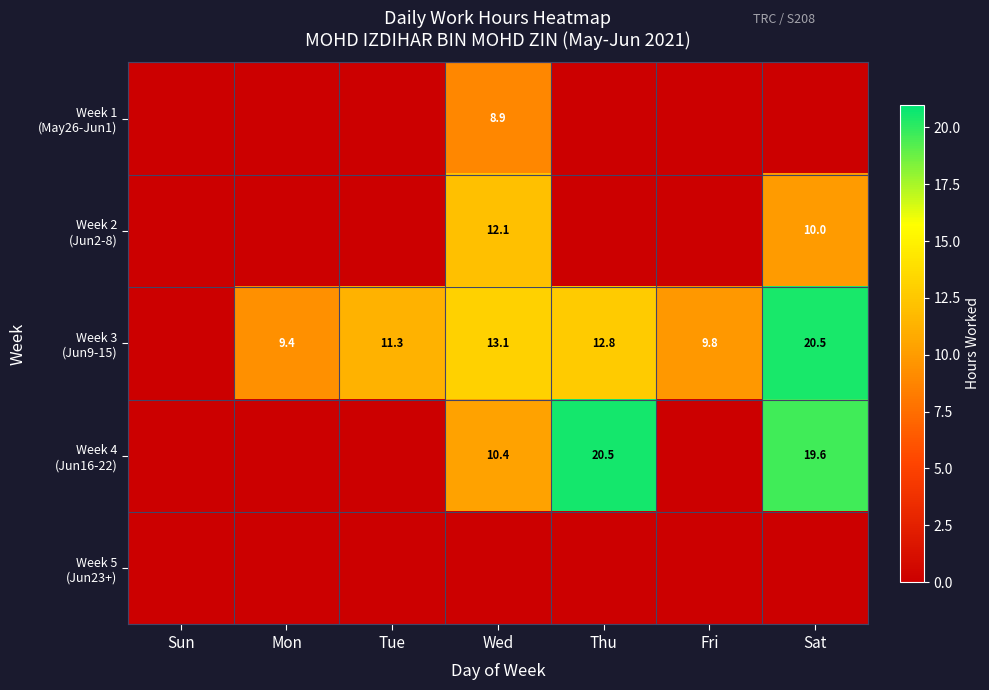

The Week 2 (Jun2-8) series shows 17.9 at Wed. True or false?

False